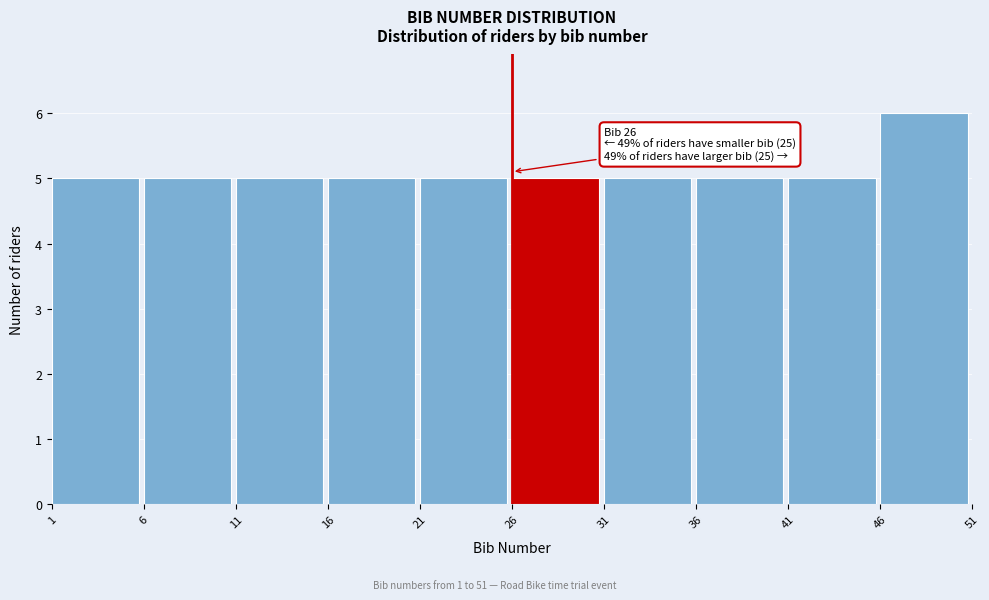

Over which range of the x-axis is the bar tallest?

46 to 51